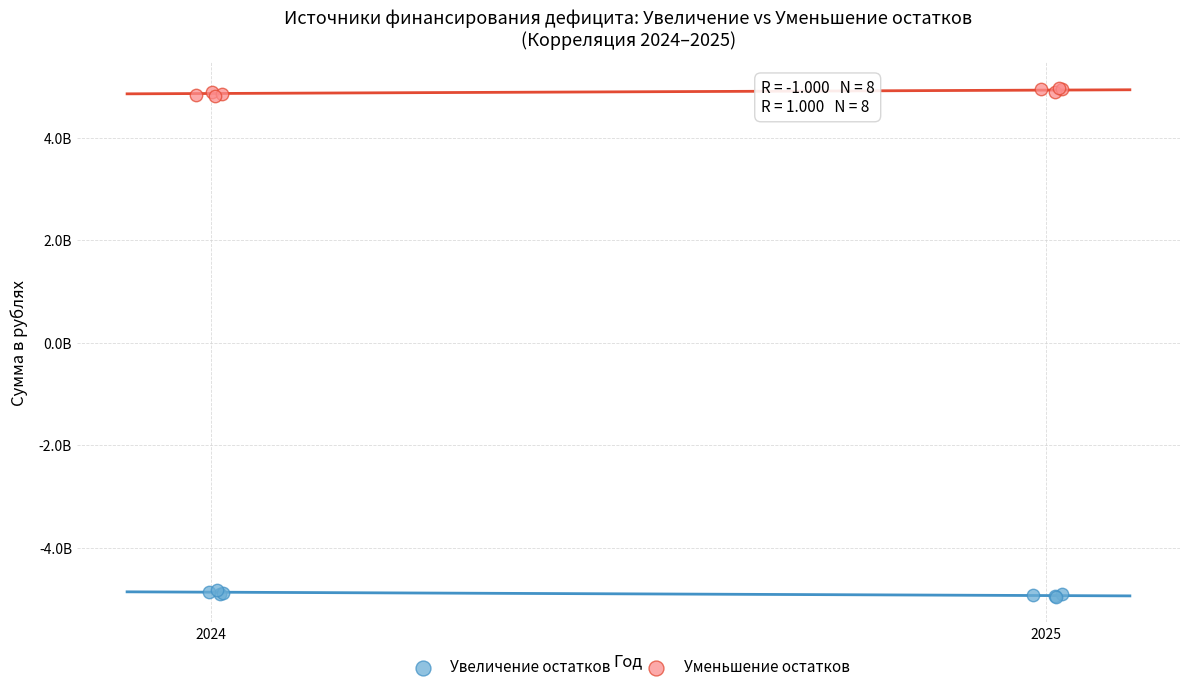

Which series reaches the minimum Y coordinate?

Увеличение остатков